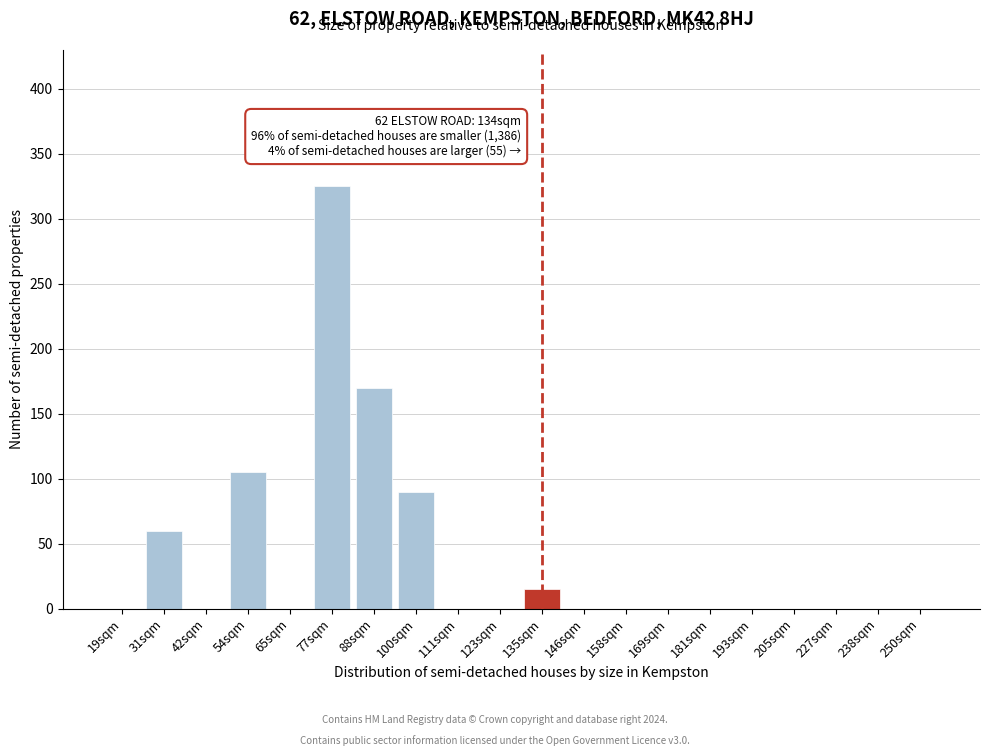

Reading right to left, what are all the values shown in this chart?

250sqm=0	238sqm=0	227sqm=0	205sqm=0	193sqm=0	181sqm=0	169sqm=0	158sqm=0	146sqm=0	135sqm=15	123sqm=0	111sqm=0	100sqm=90	88sqm=170	77sqm=325	65sqm=0	54sqm=105	42sqm=0	31sqm=60	19sqm=0